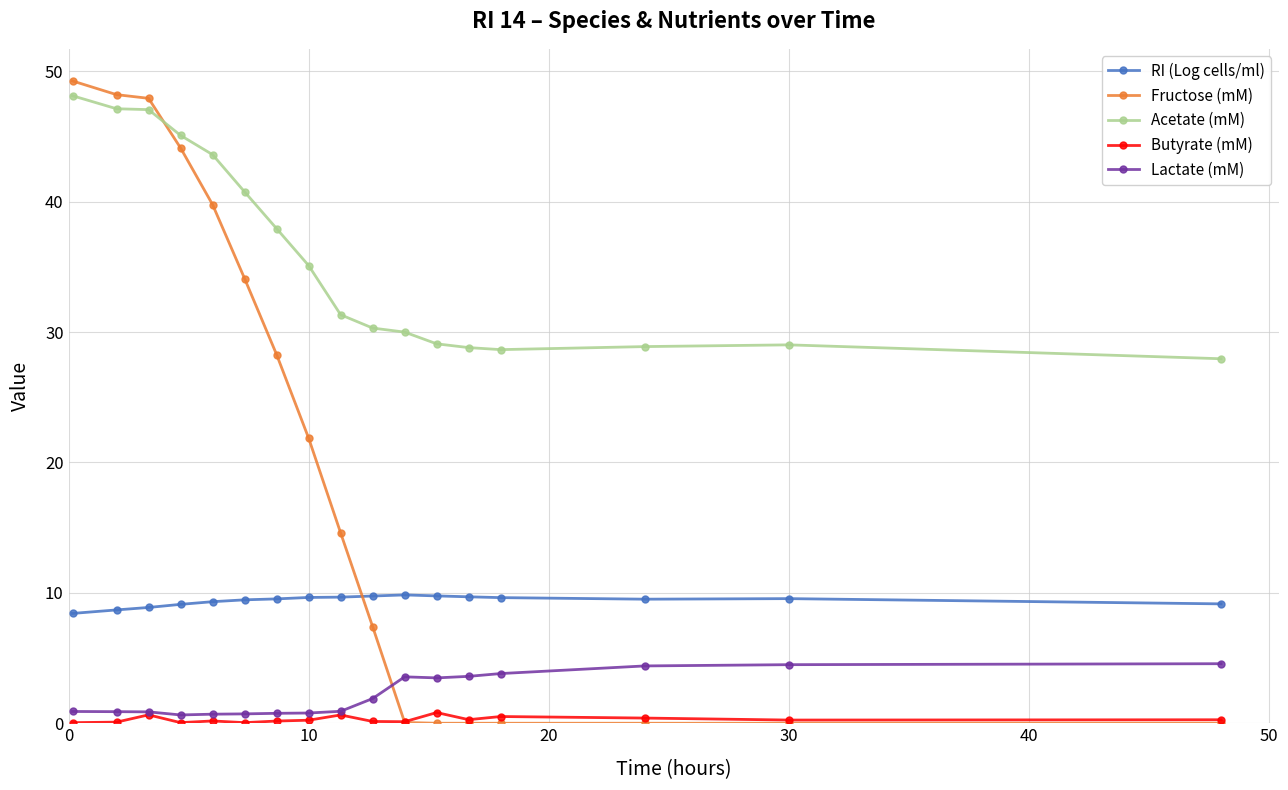

What is the maximum value for RI (Log cells/ml)?

9.8